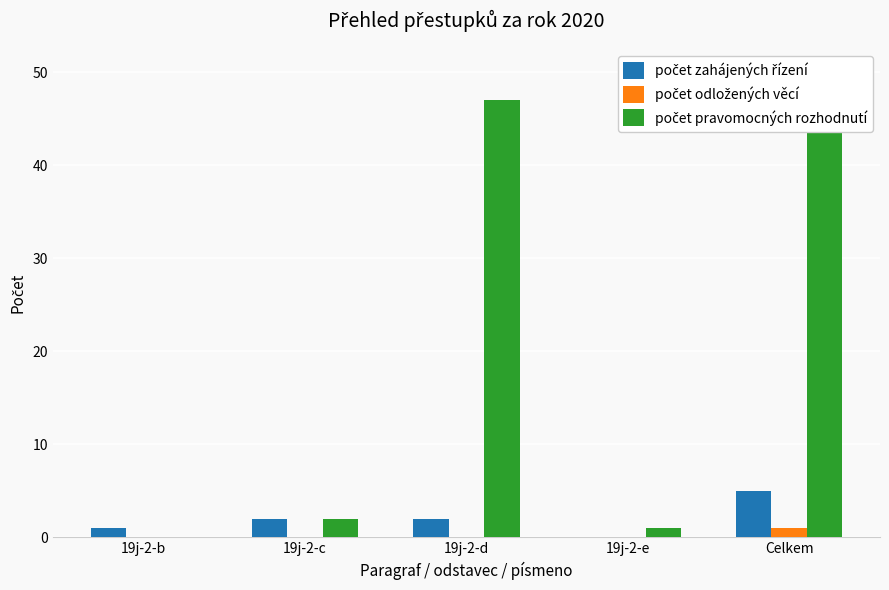

The value of počet zahájených řízení at Celkem is 5. True or false?

True